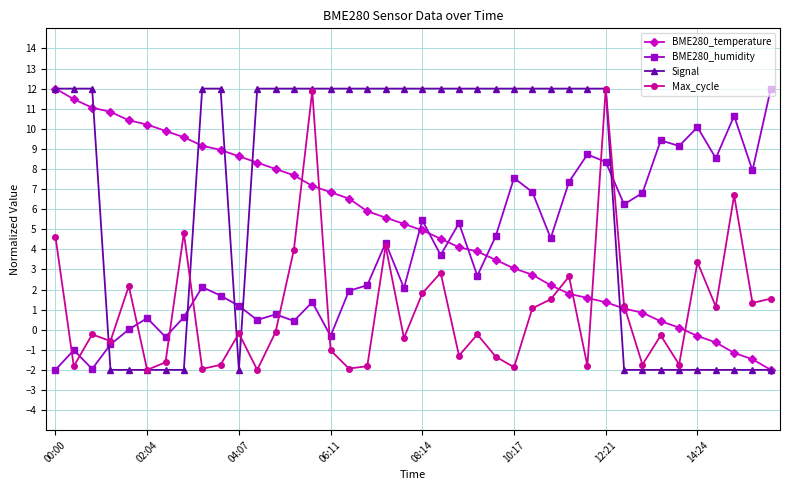

Is this an area chart (filled region under the line)?

No